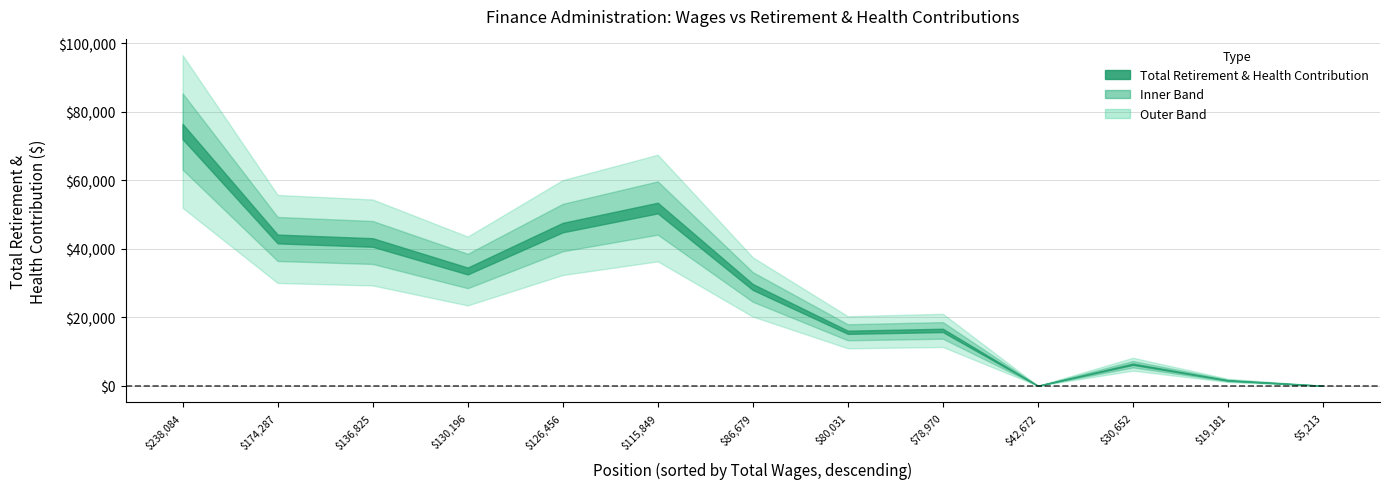

True or false: retirement_health and total_wages intersect in this chart.

False